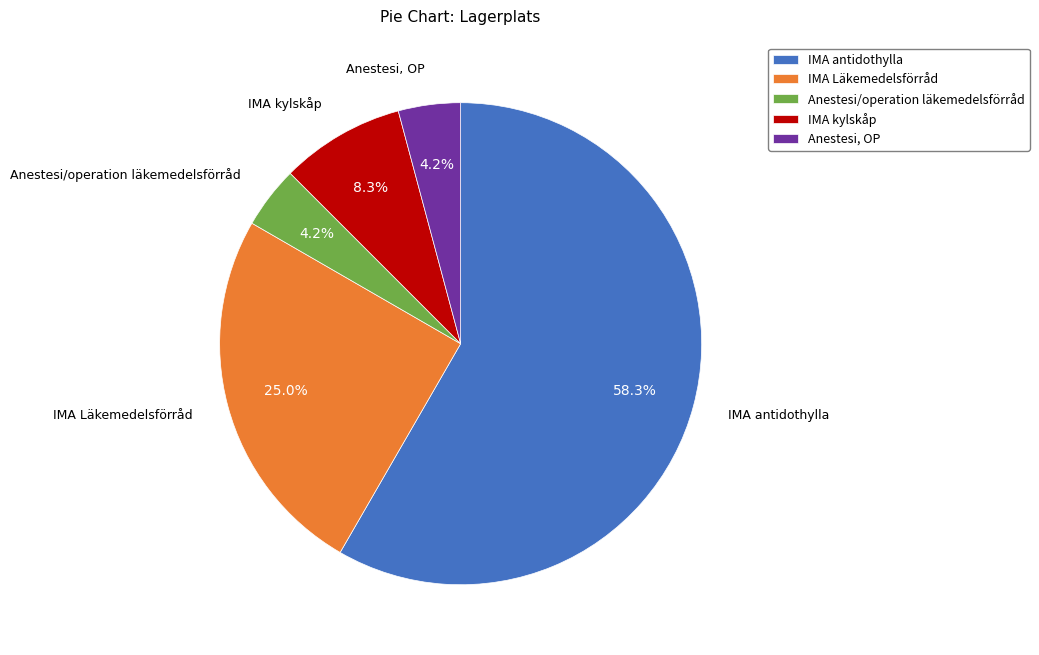

To the nearest percent, what is the average slice percentage?

20%